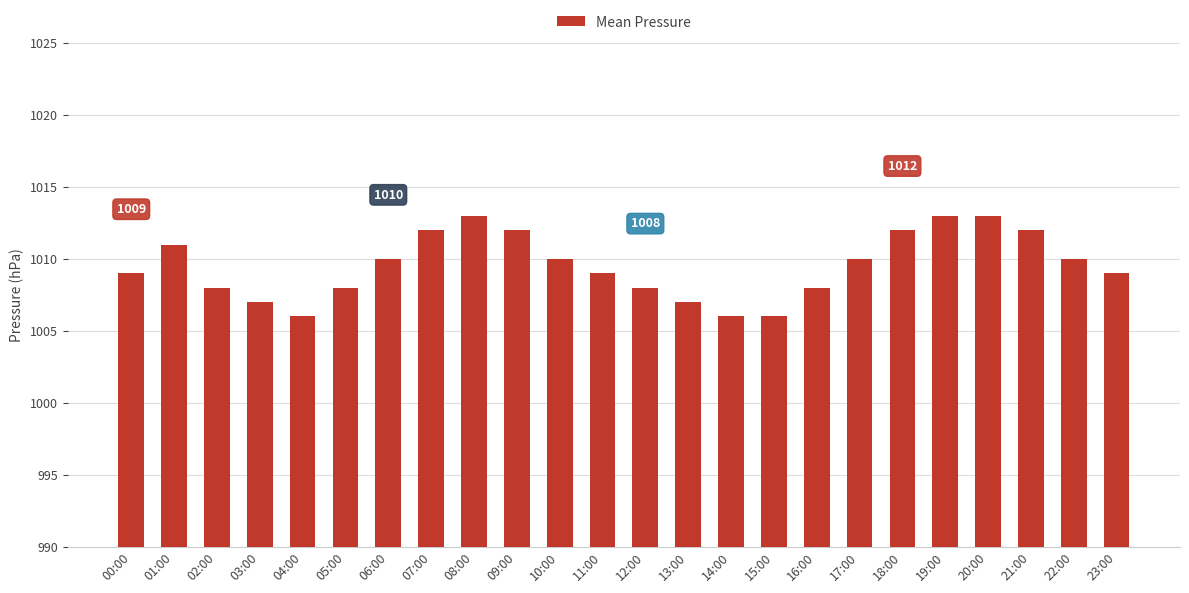

What is the average value?

1010